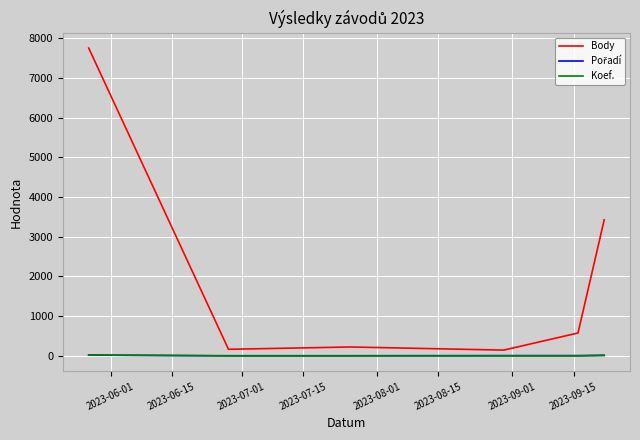

Which series has the largest total across all categories?

Body